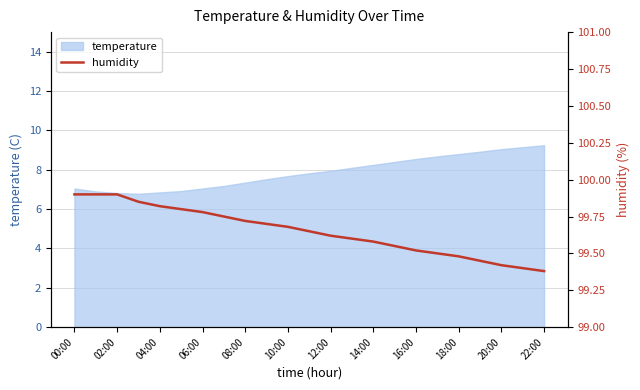

True or false: temperature has a value of 5.5 at 18:00.

False